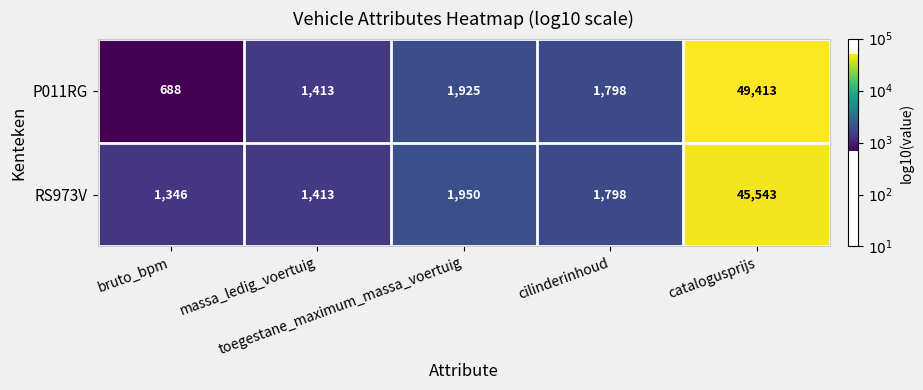

Rank the series by their average value, from highest to lowest.

P011RG, RS973V